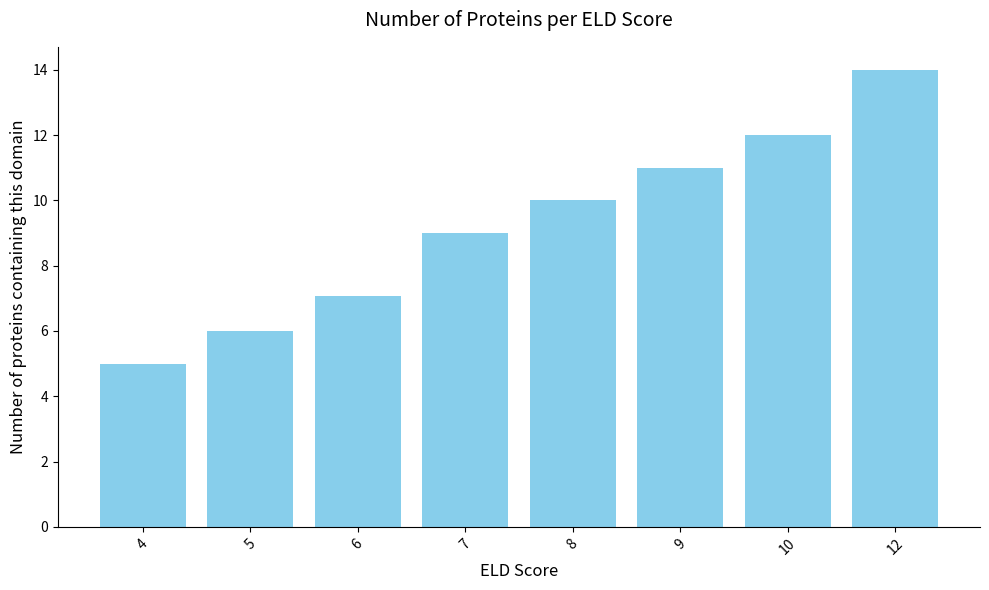

What is the difference between the maximum and second lowest values?

8.0